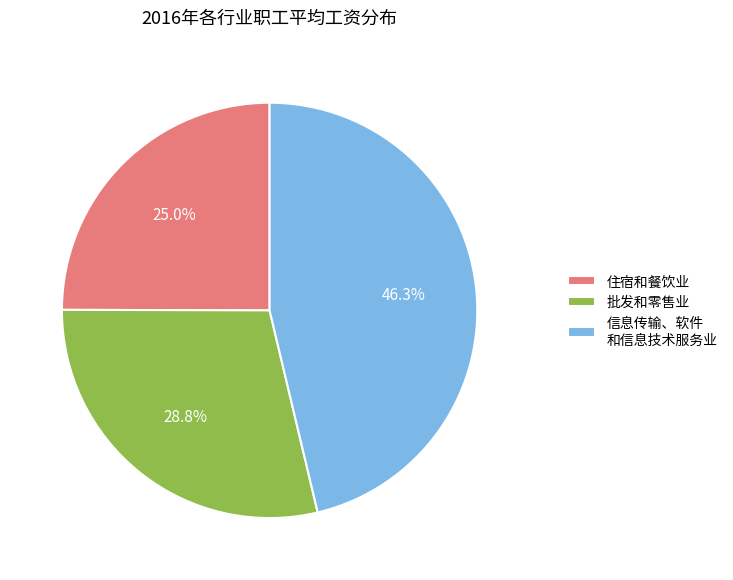

What is the ratio of the value at 批发和零售业 to the value at 住宿和餐饮业?

1.2